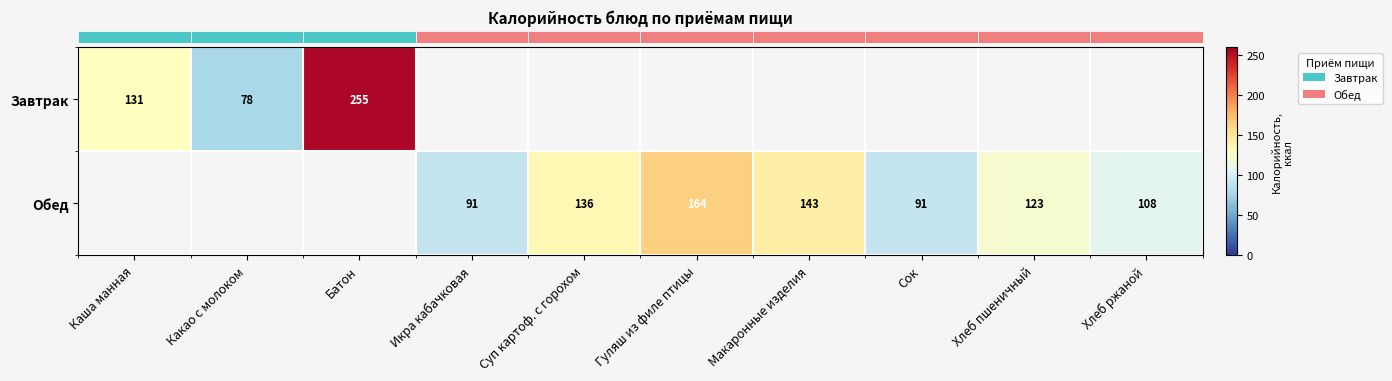

How many data points does each series have?

10